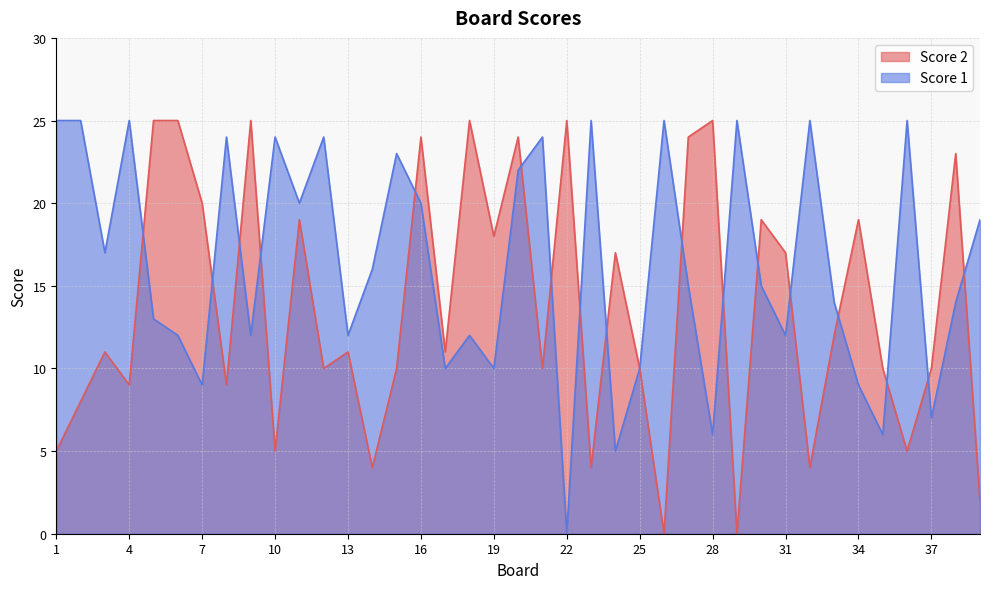

What are all the series names shown in the legend?

Score 2, Score 1